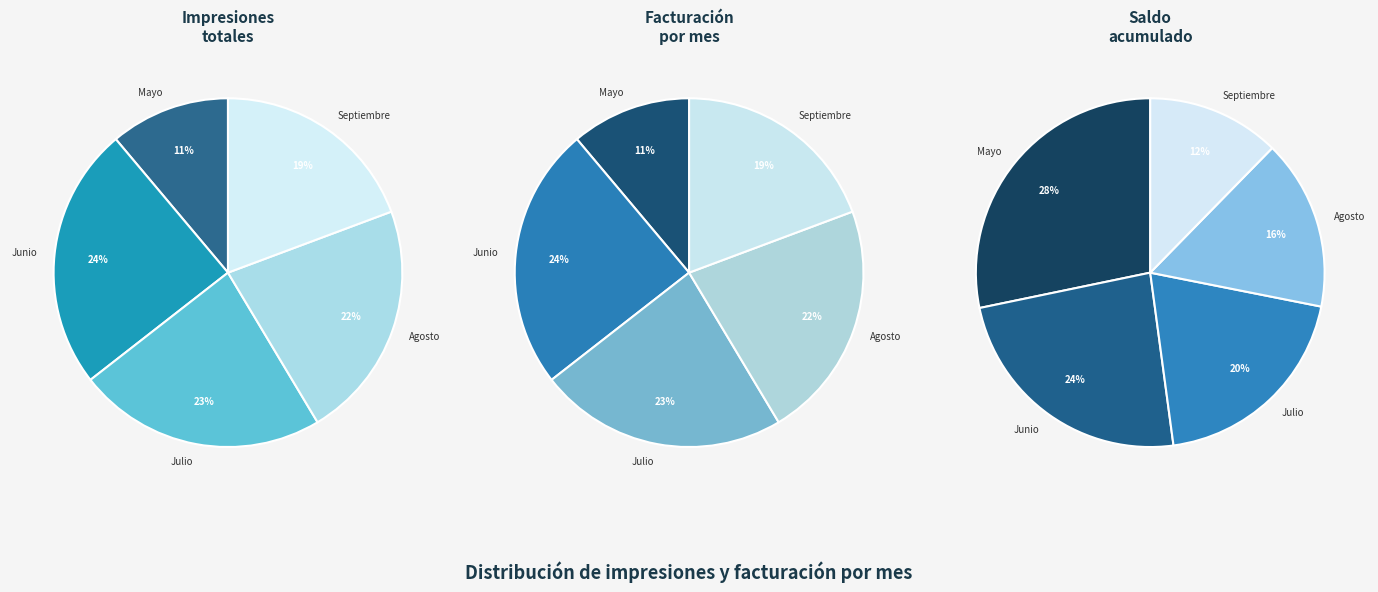

The Septiembre slice represents 5% of the pie. True or false?

False